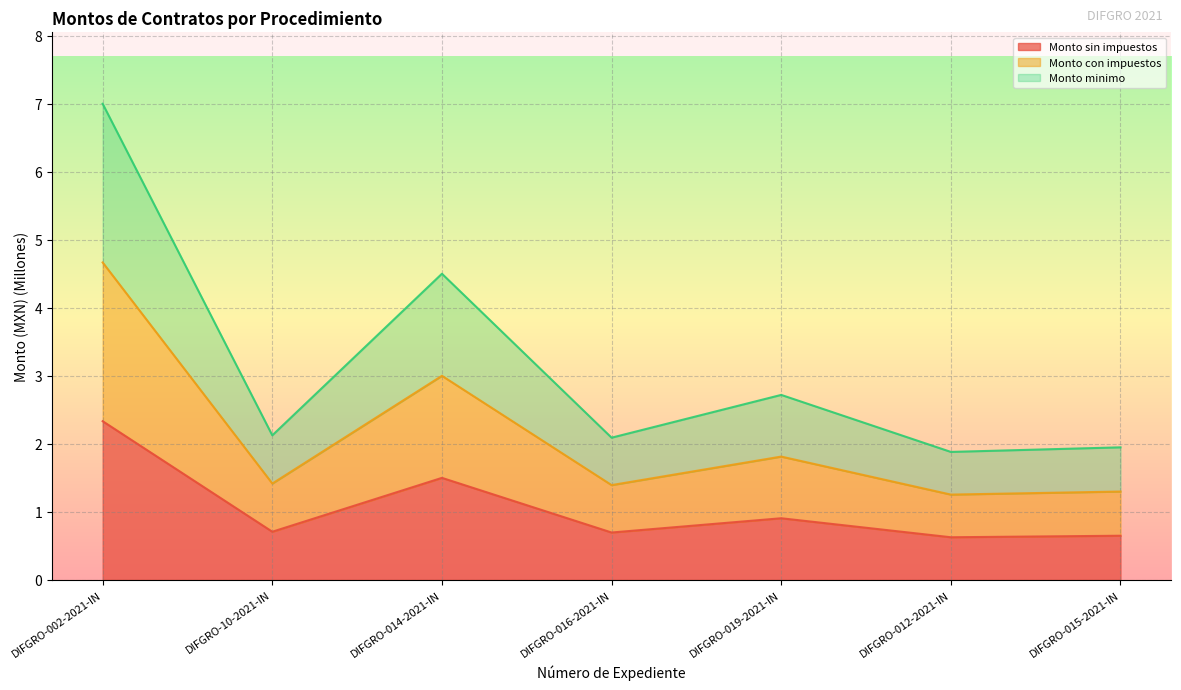

What is the smallest value displayed?

0.6